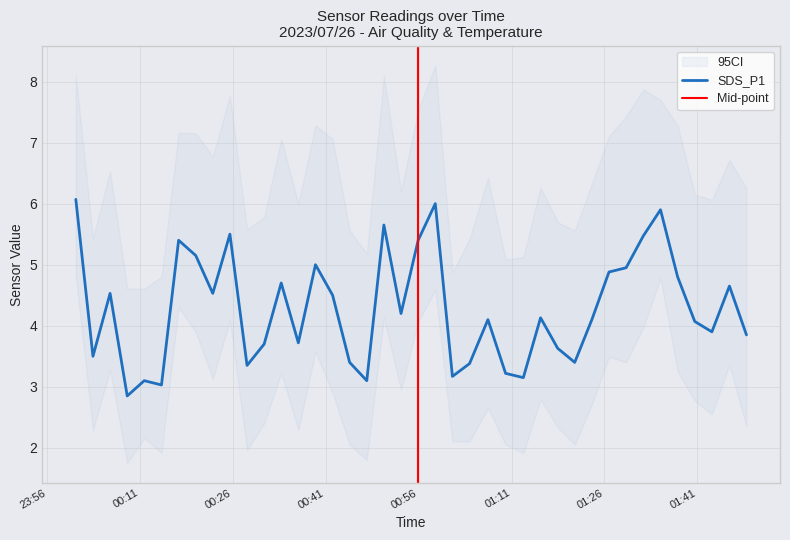

Does the chart have visible grid lines?

Yes